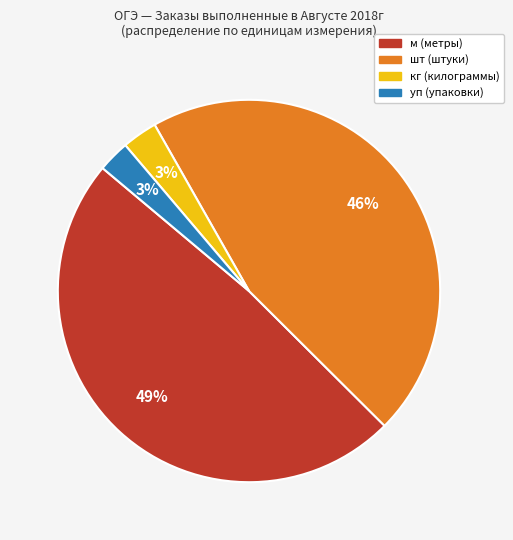

To the nearest percent, what is the average slice percentage?

25%